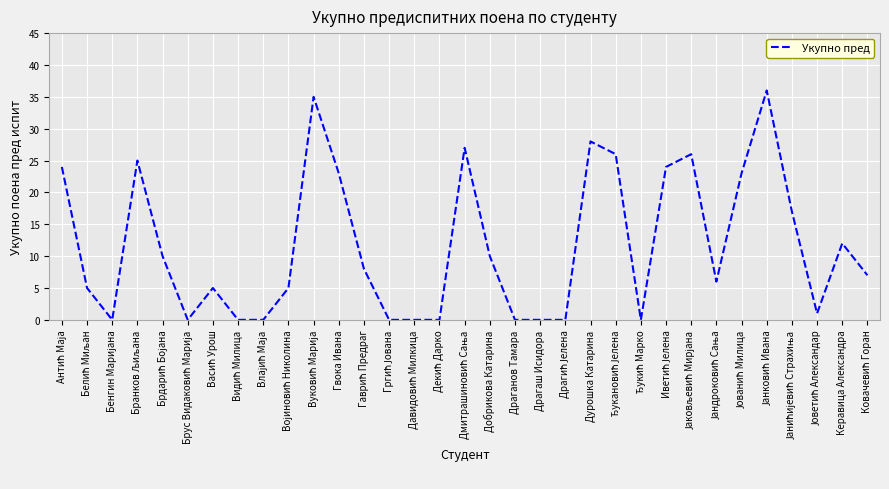

What is the maximum value shown in the chart?

36